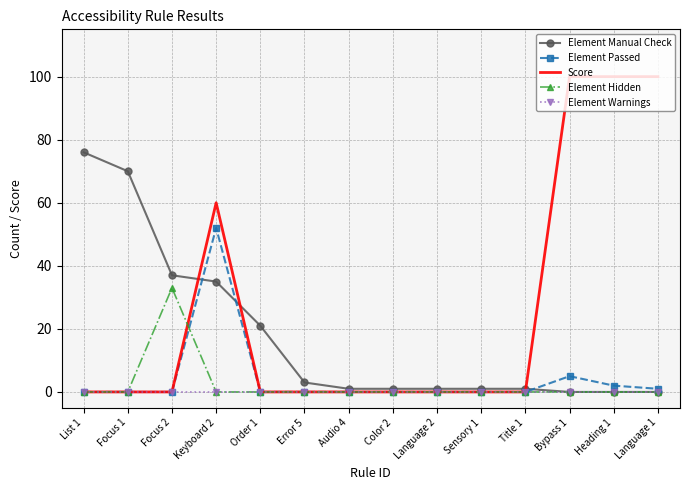

What is the greatest value displayed?

100